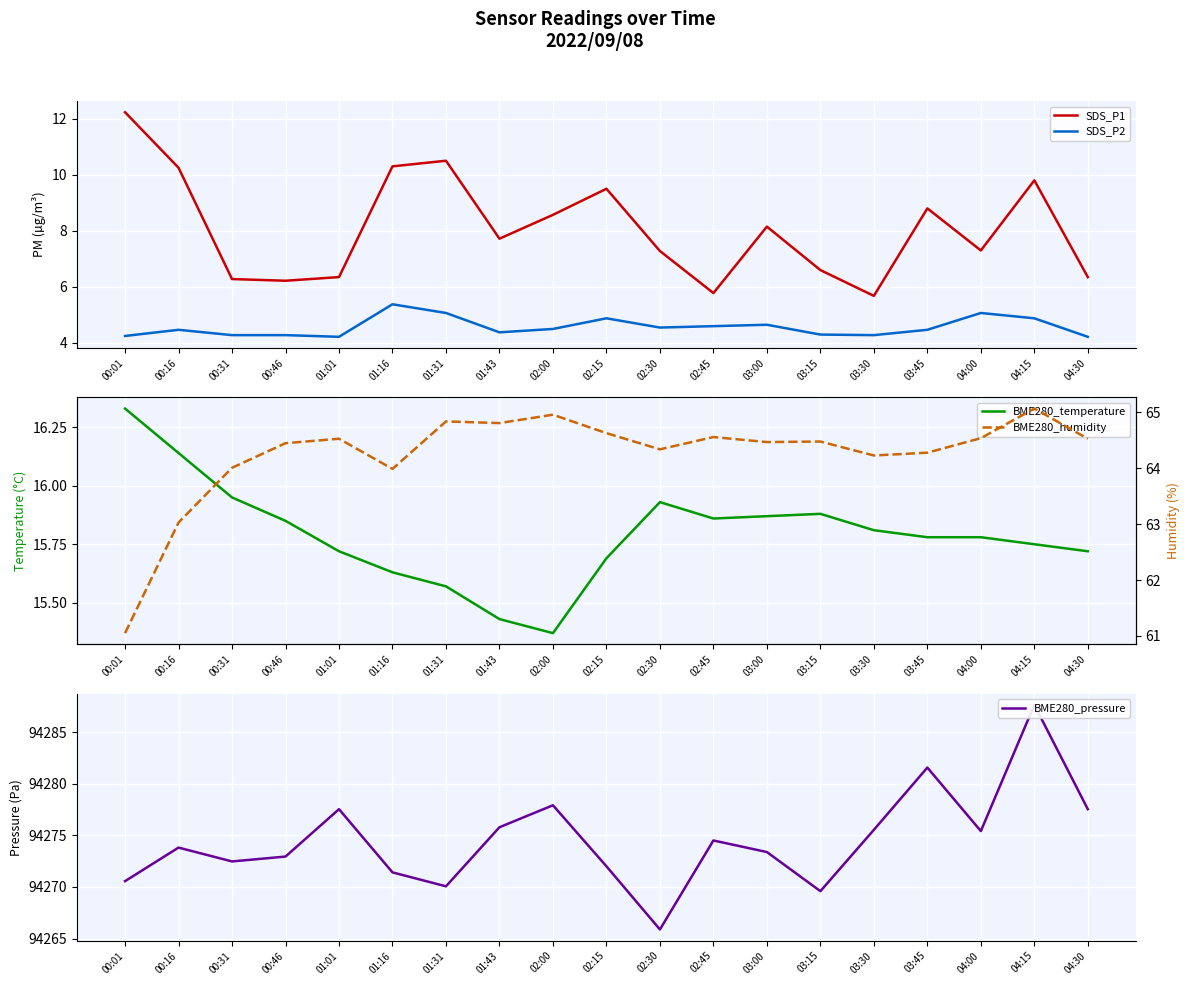

What is the sum of the BME280_pressure values at 04:00 and 03:45?

188557.0